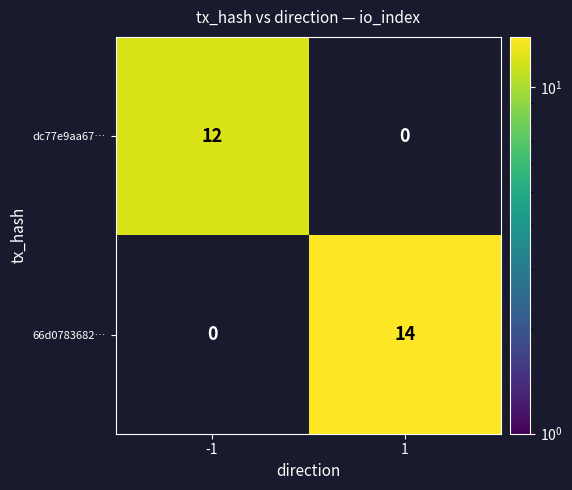

How many values in the 66d0783682… series are below 14?

1